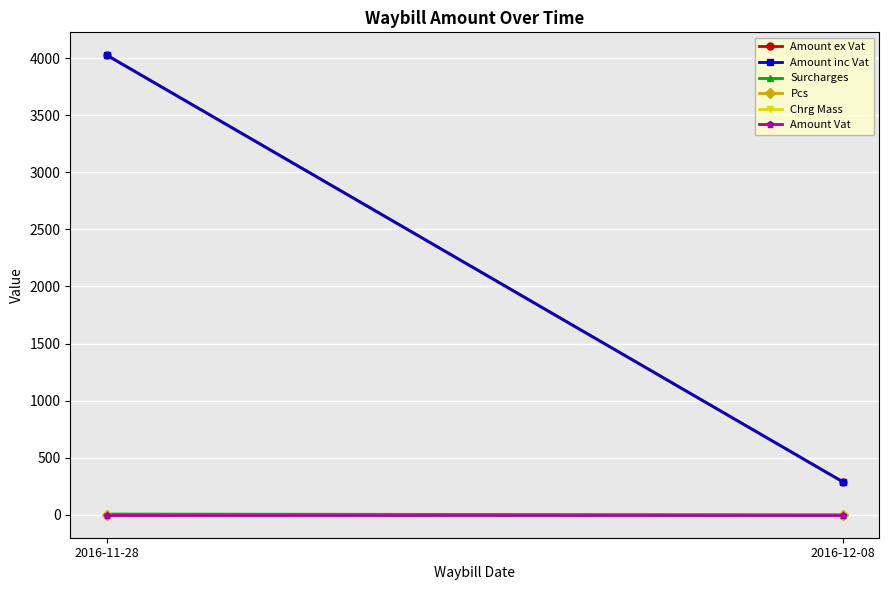

Is the value of Amount ex Vat at 2016-12-08 greater than the value of Chrg Mass at 2016-11-28?

Yes